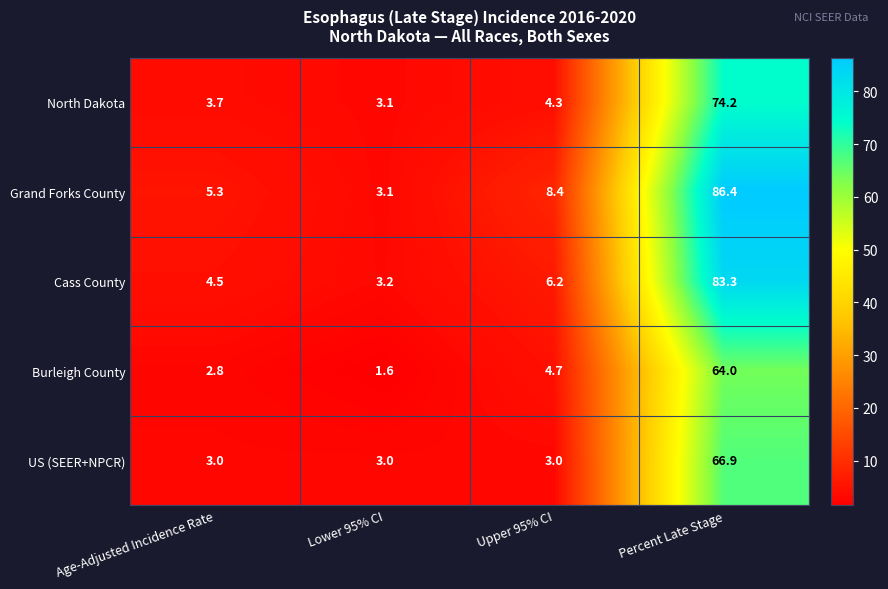

How many data points does each series have?

4